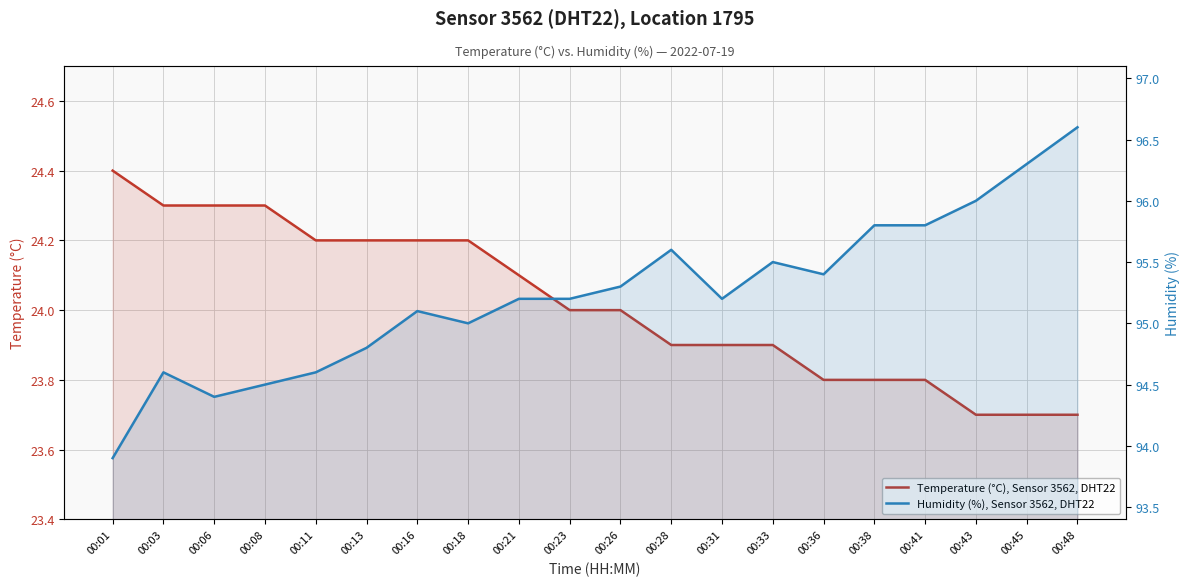

Between 00:06 and 00:16, which series saw the biggest shift?

Humidity (%), Sensor 3562, DHT22